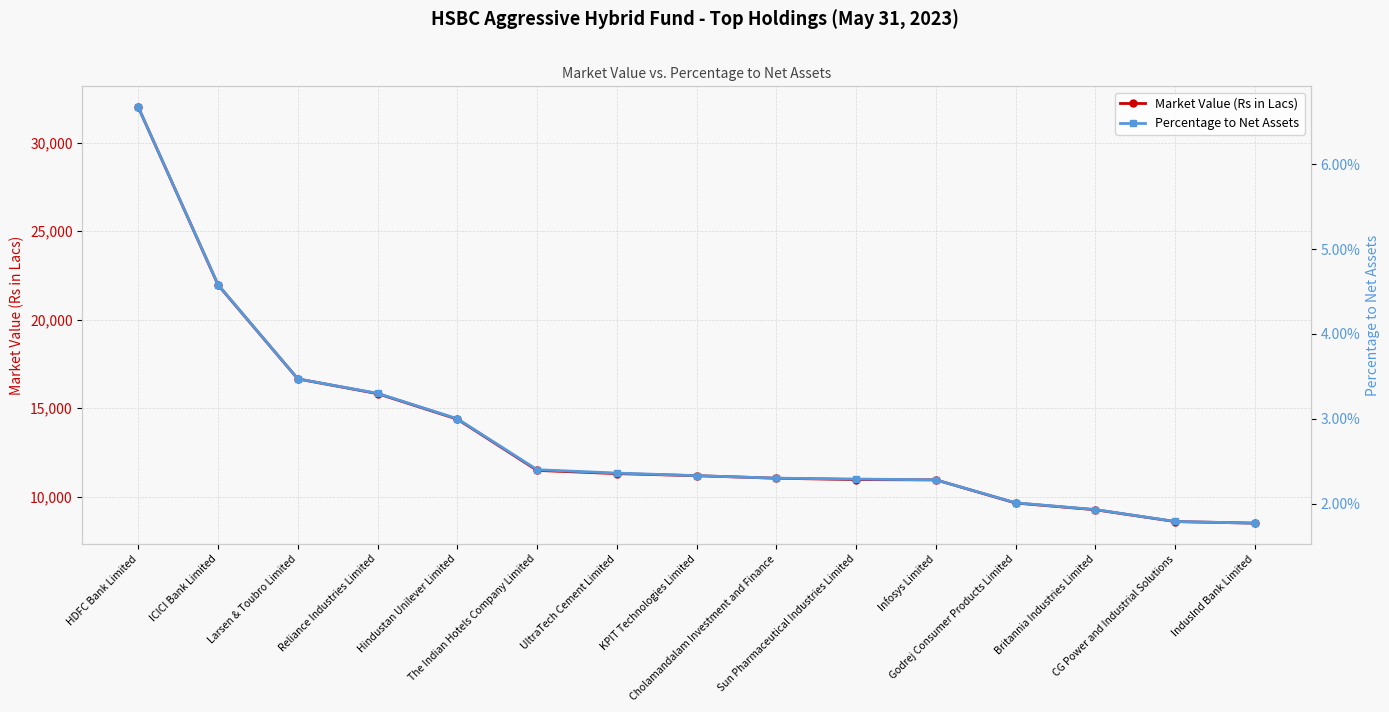

Which series has the largest range (max minus min)?

Market Value (Rs in Lacs)